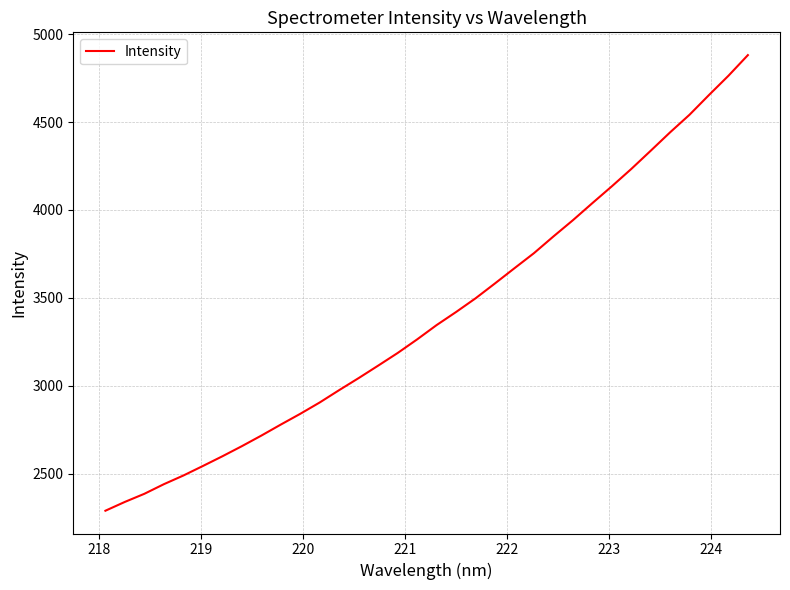

What is the difference between the maximum and minimum values?

2591.7